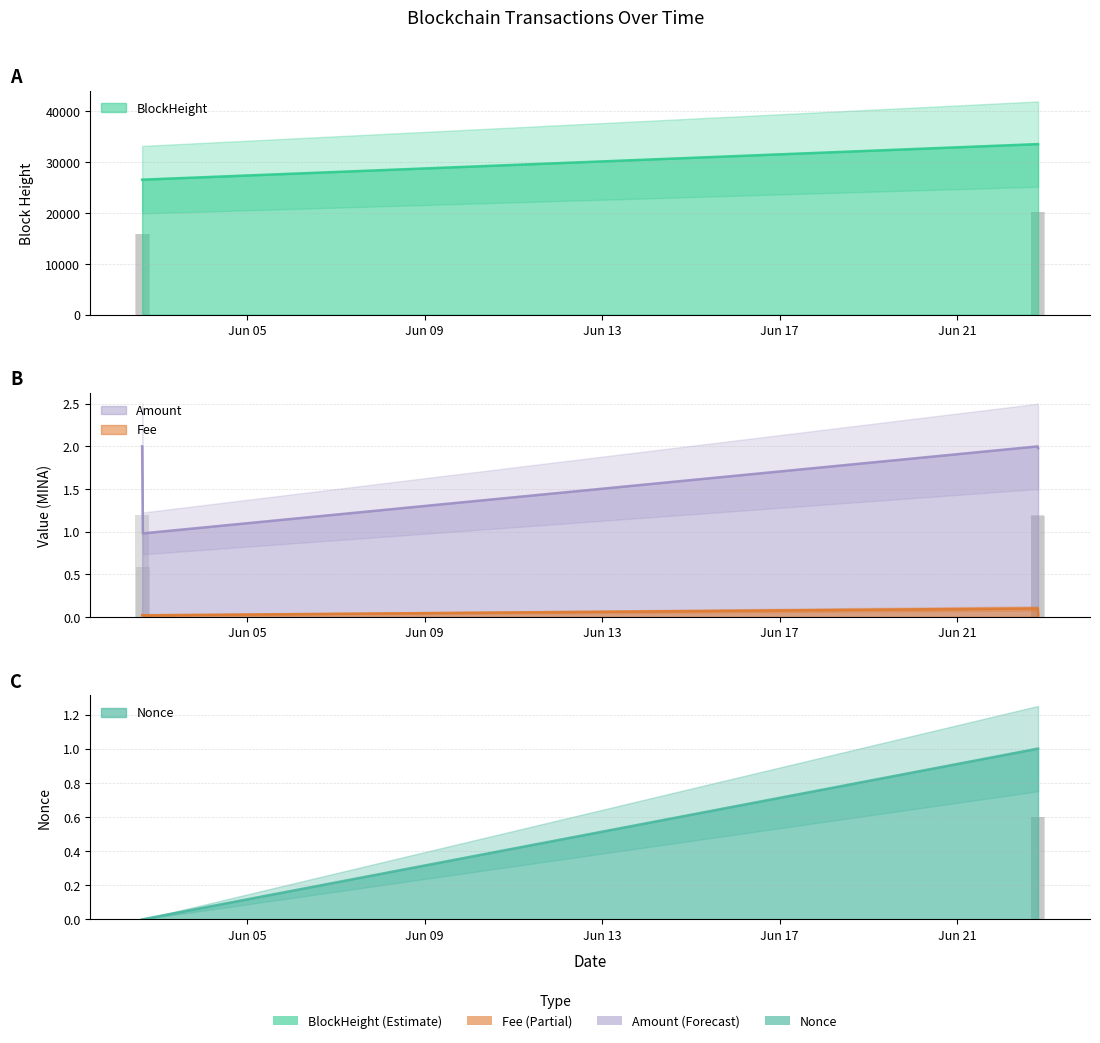

At how many categories does at least one series exceed 22644?

4